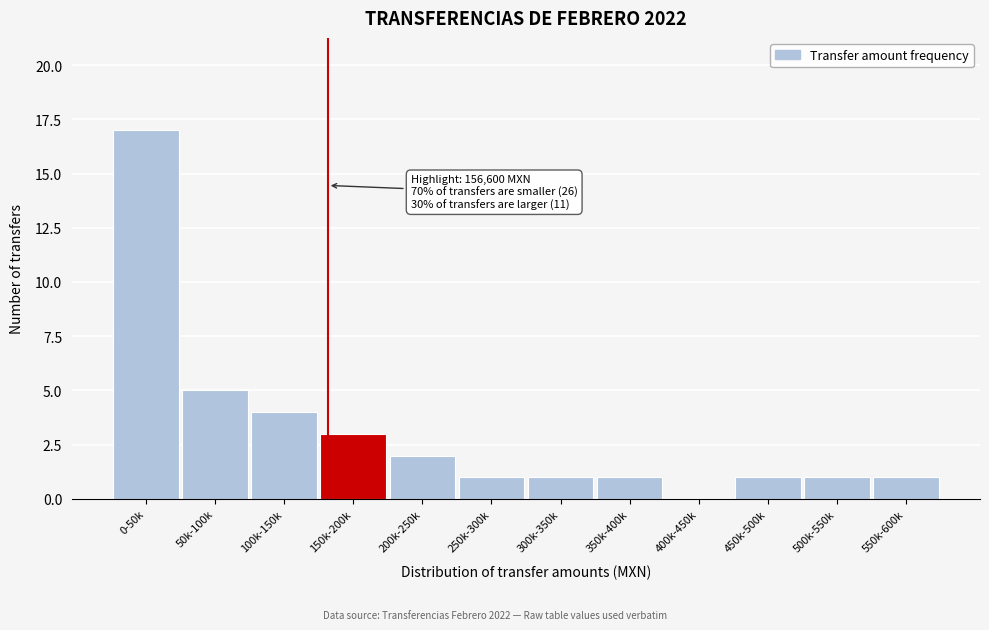

Reading right to left, list all the values displayed in this chart.

550k-600k=1	500k-550k=1	450k-500k=1	400k-450k=0	350k-400k=1	300k-350k=1	250k-300k=1	200k-250k=2	150k-200k=3	100k-150k=4	50k-100k=5	0-50k=17